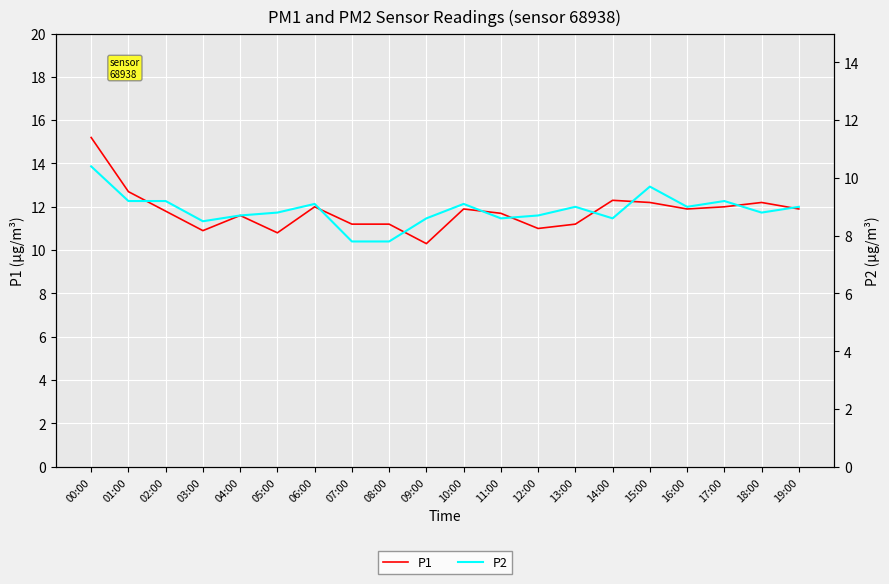

Where is P2 nearest to the value 9?

13:00